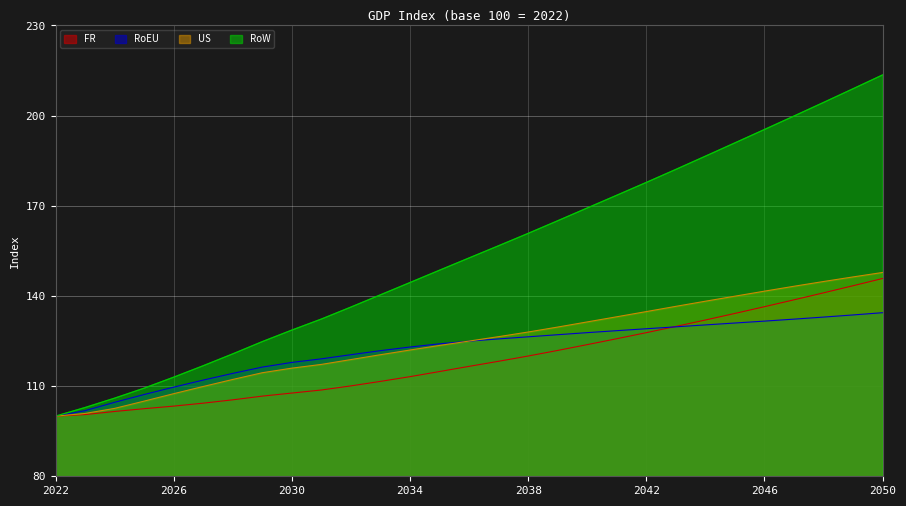

List the series in order of their peak value, highest first.

RoW, US, FR, RoEU